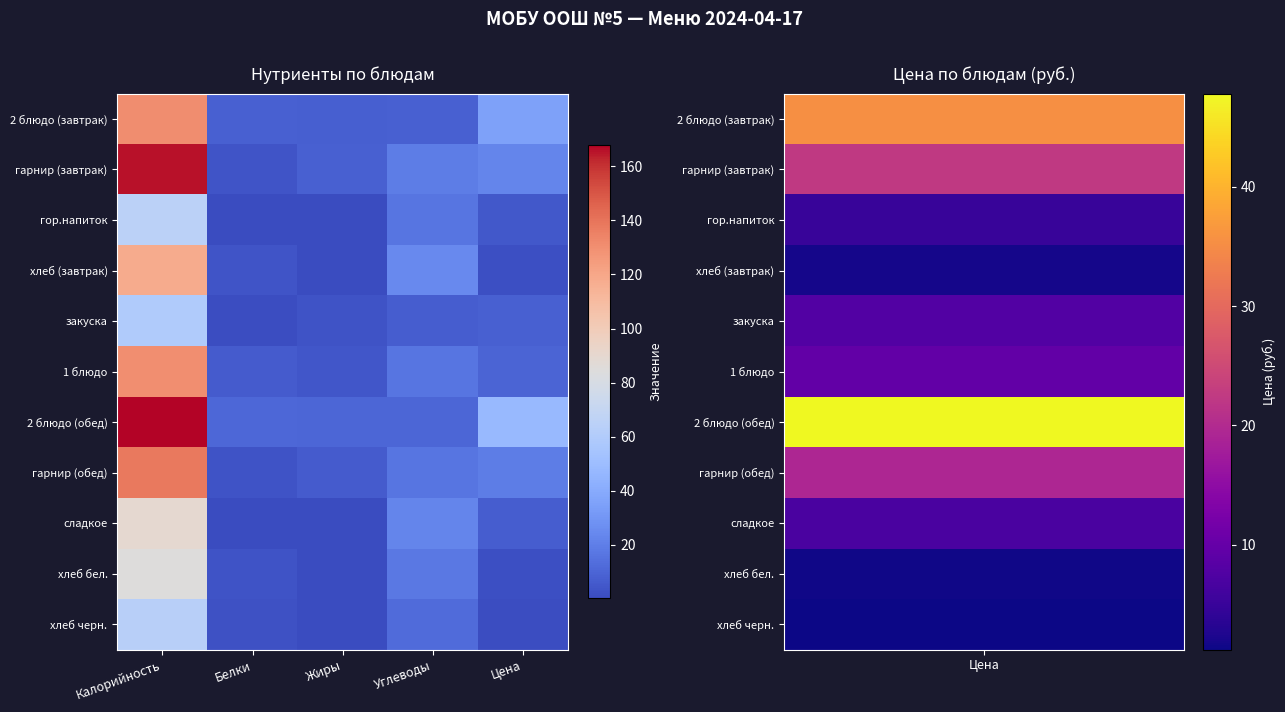

List the series in order of their peak value, lowest first.

закуска, хлеб черн., гор.напиток, хлеб бел., сладкое, хлеб (завтрак), 1 блюдо, 2 блюдо (завтрак), гарнир (обед), гарнир (завтрак), 2 блюдо (обед)